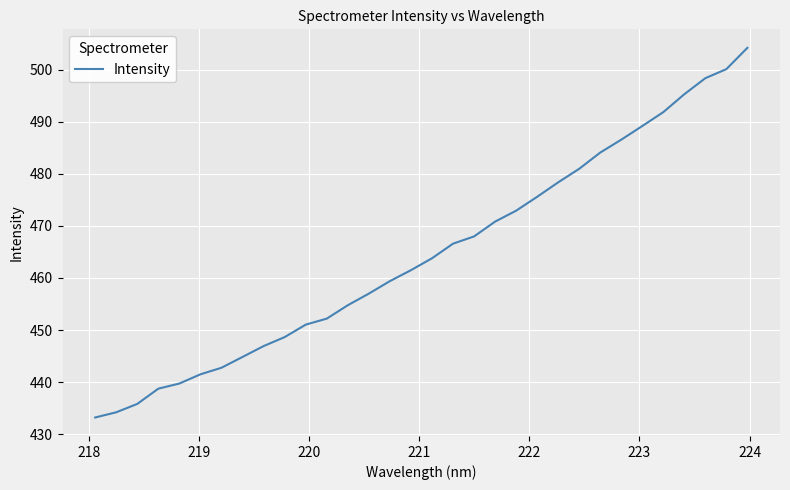

How many categories are shown in the chart?

32